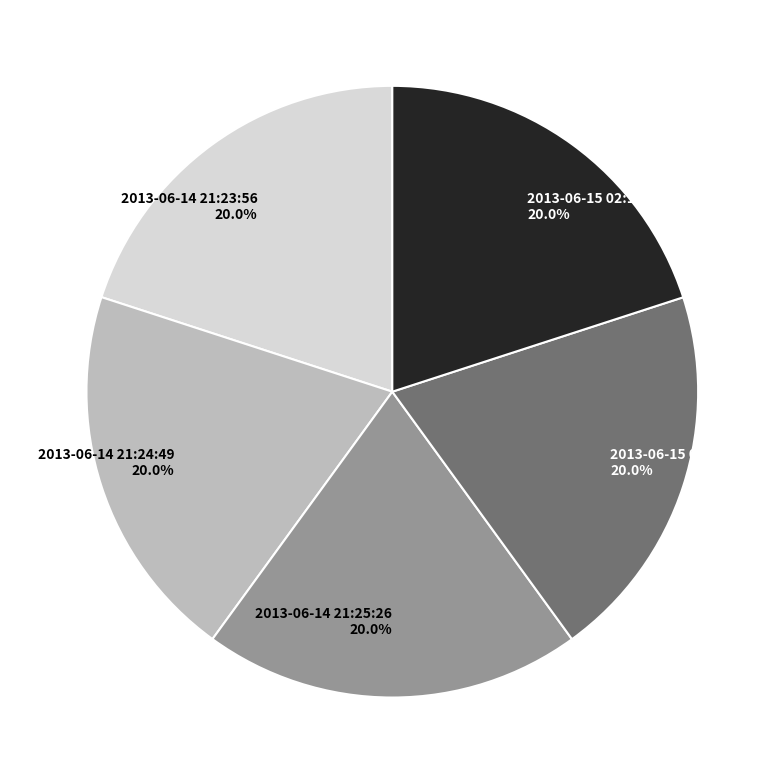

How many slices are in this pie chart?

5